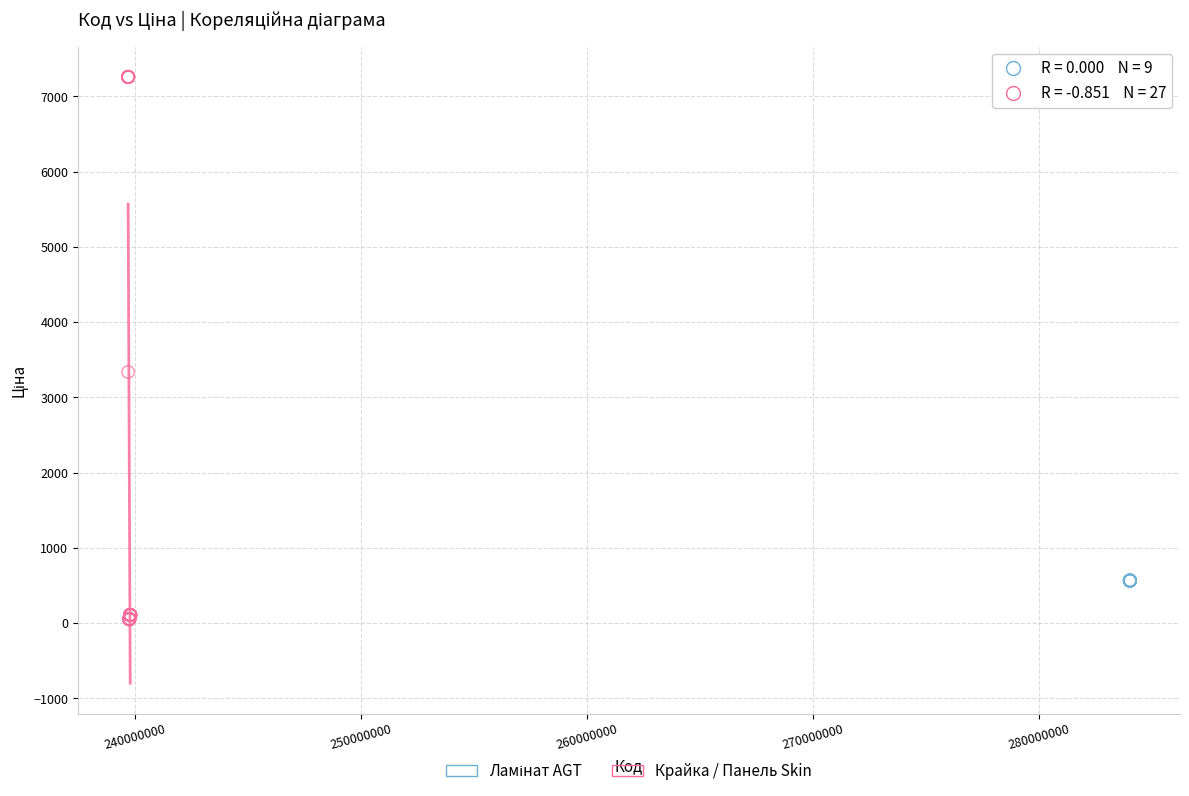

Which series contains the lowest Y value?

Крайка / Панель Skin